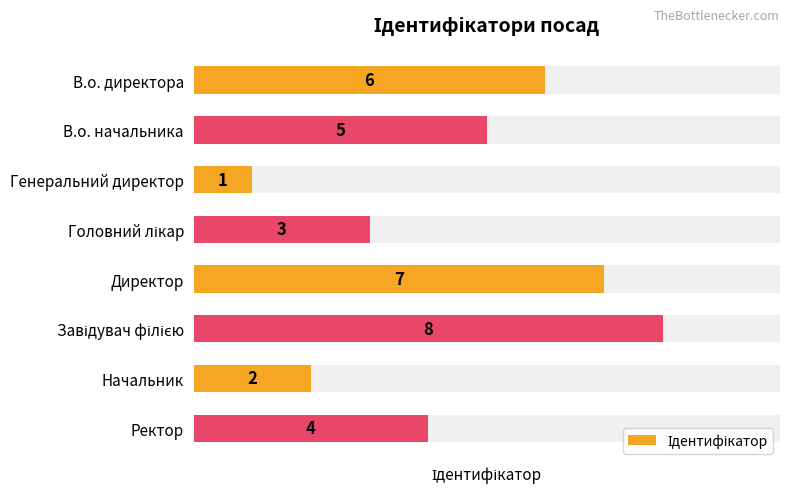

Are the bars grouped side by side (vs. stacked)?

No